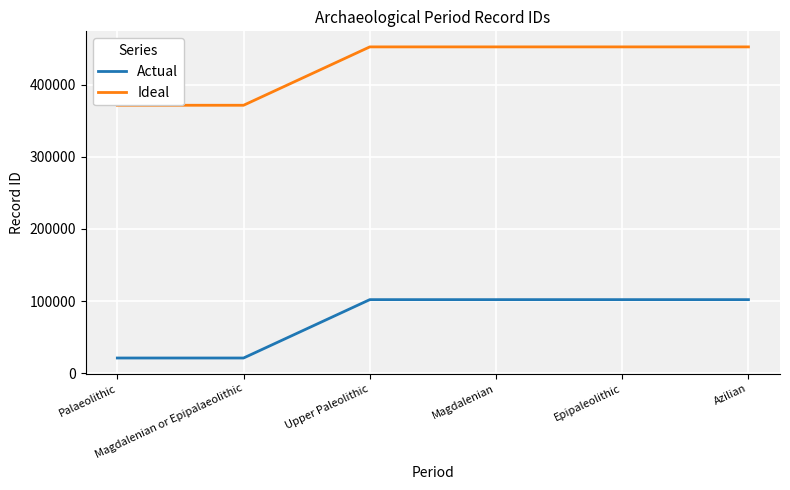

What is the value of the Ideal point at the 3rd from the left?

452123